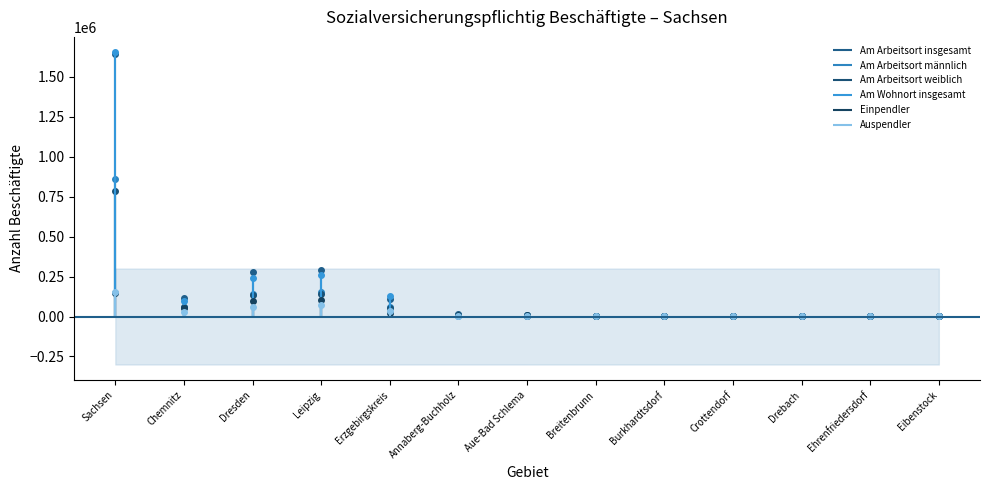

True or false: Am Arbeitsort männlich has a value of 239631 at Dresden.

False